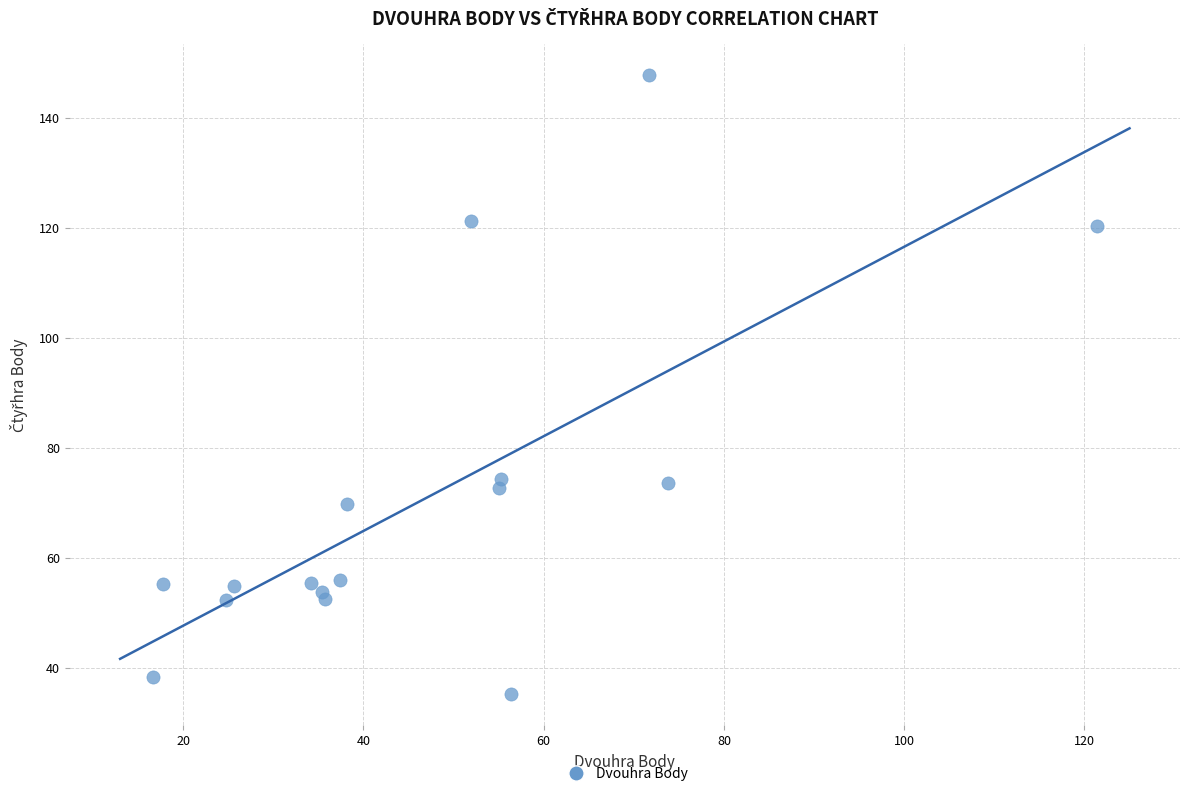

What is the range of Y values (max minus min)?

112.5